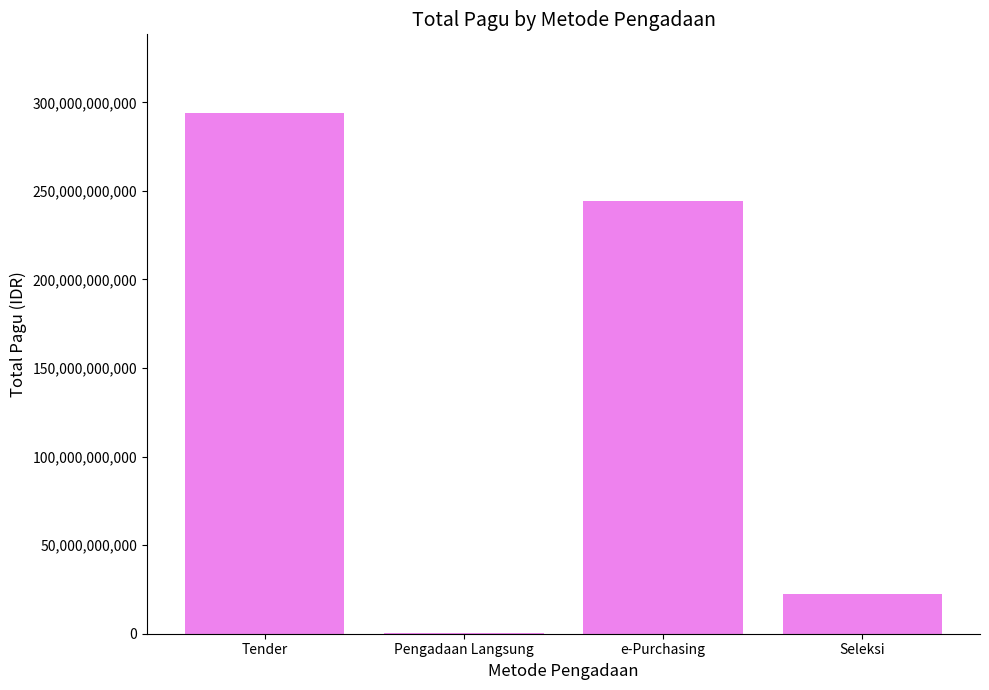

What is the sum of all values?

561117616650